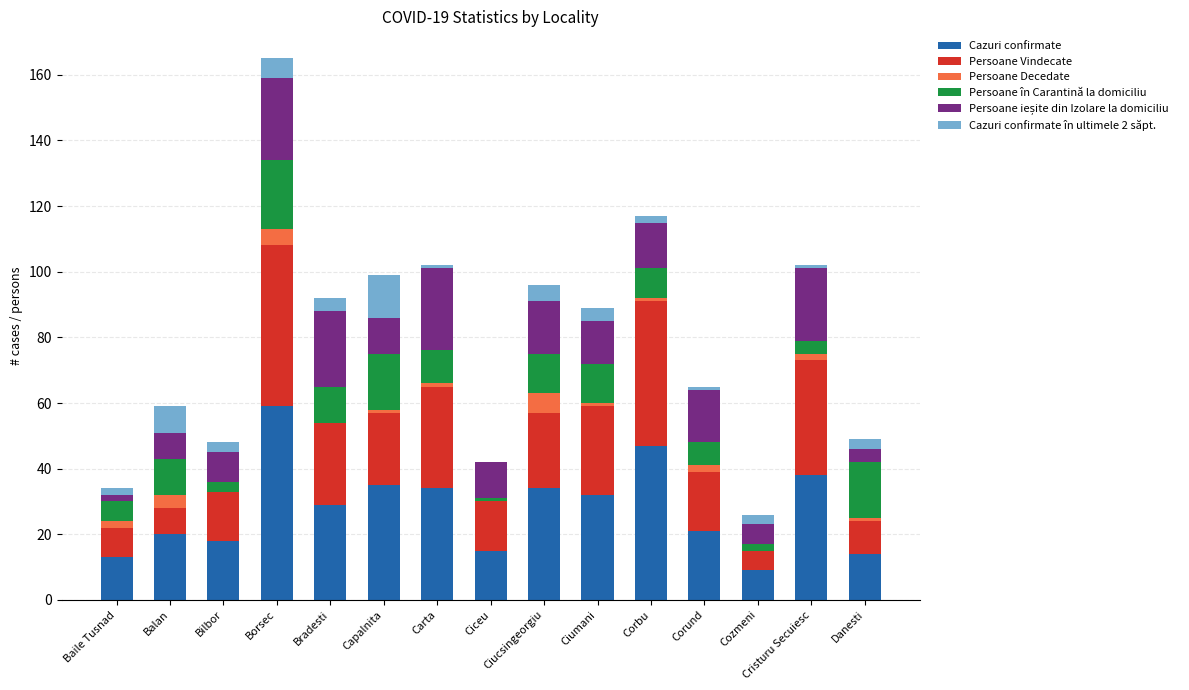

What is the total value across all series at Ciucsingeorgiu?

96